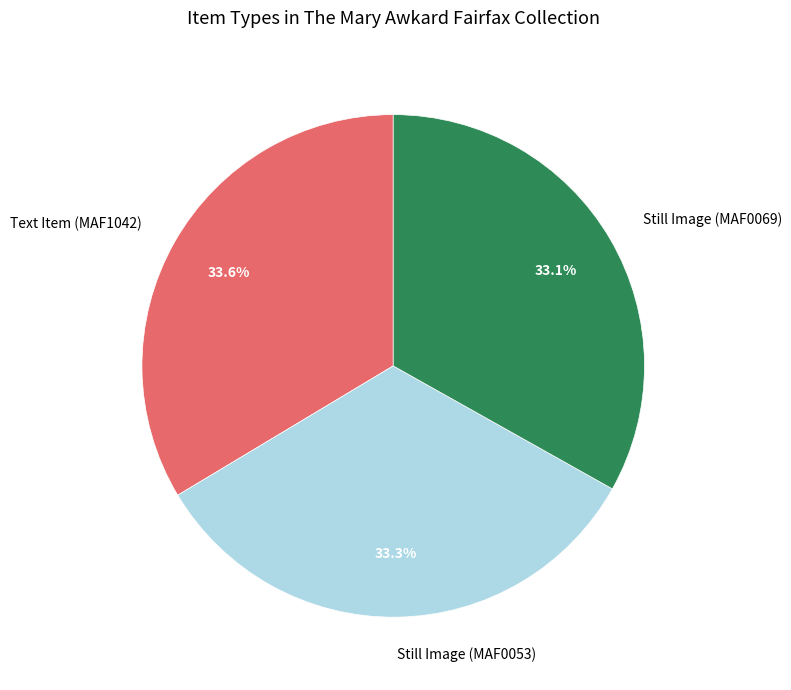

What is the total percentage of Still Image (MAF0069) and Still Image (MAF0053)?

66.4%